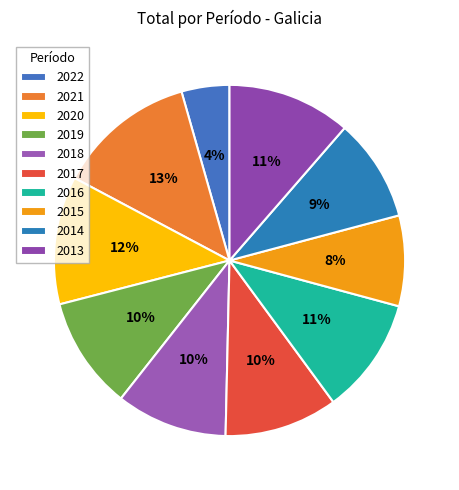

Between 2015 and 2021, which is larger?

2021